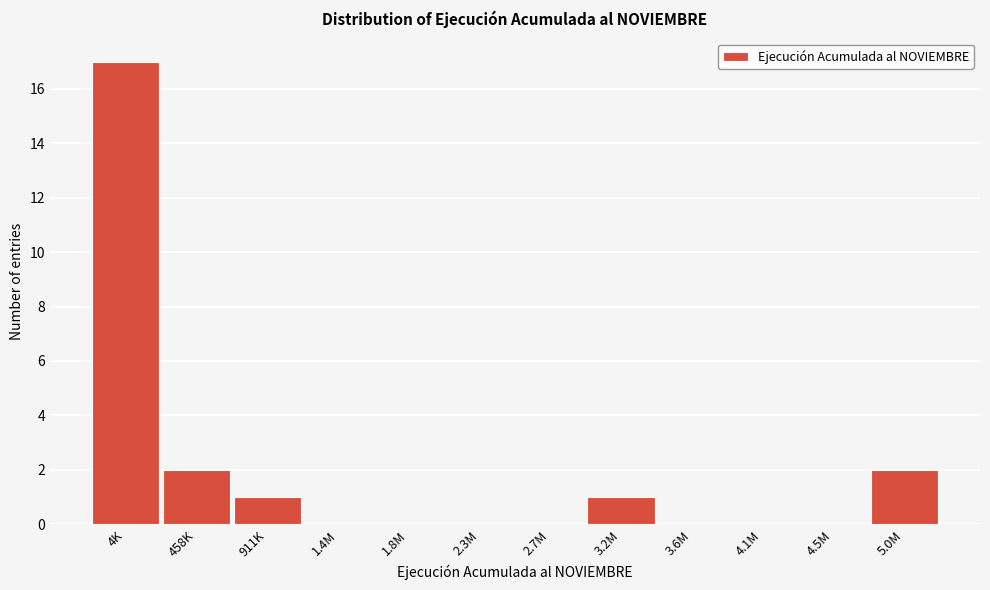

Reading right to left, transcribe all the data shown in this chart.

5.0M=2	4.5M=0	4.1M=0	3.6M=0	3.2M=1	2.7M=0	2.3M=0	1.8M=0	1.4M=0	911K=1	458K=2	4K=17